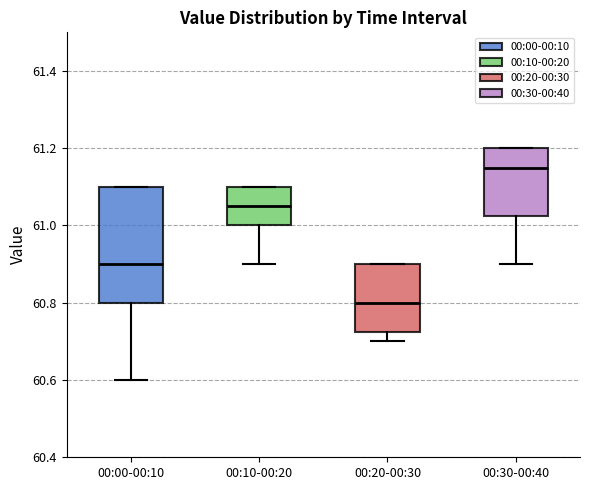

Which box has the lowest median line?

00:20-00:30